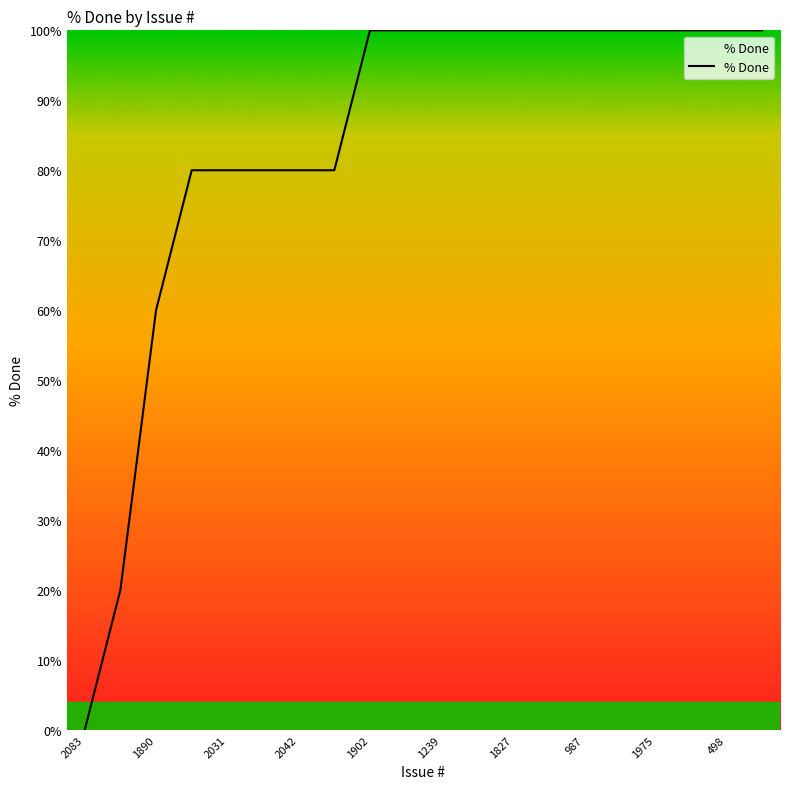

What is the greatest value displayed?

100